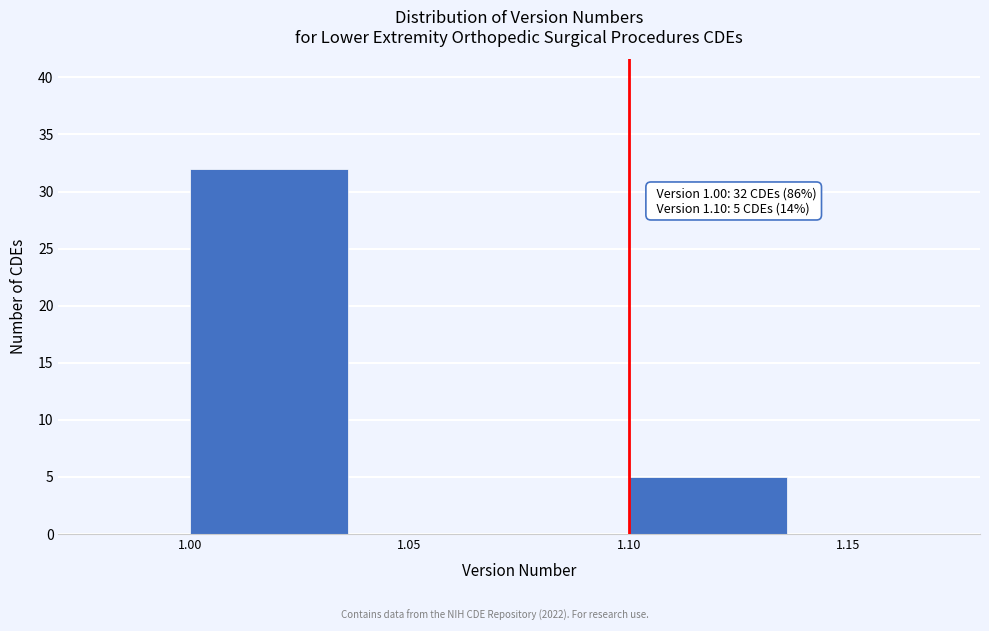

Over which range of the x-axis is the bar tallest?

1.00 to 1.05